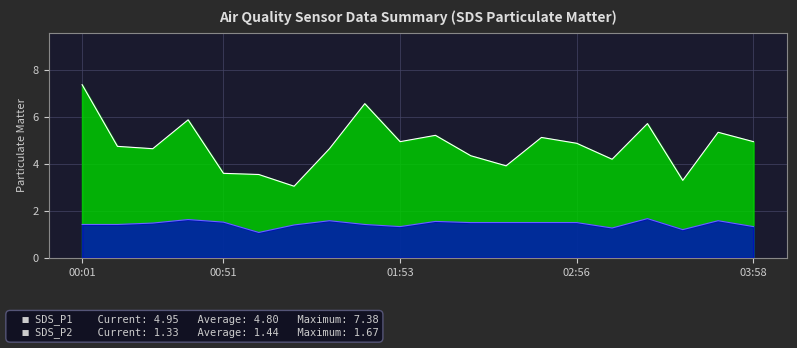

True or false: SDS_P1 and SDS_P2 intersect in this chart.

False